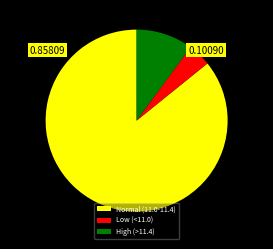

Between Low (<11.0) and High (>11.4), which is larger?

High (>11.4)